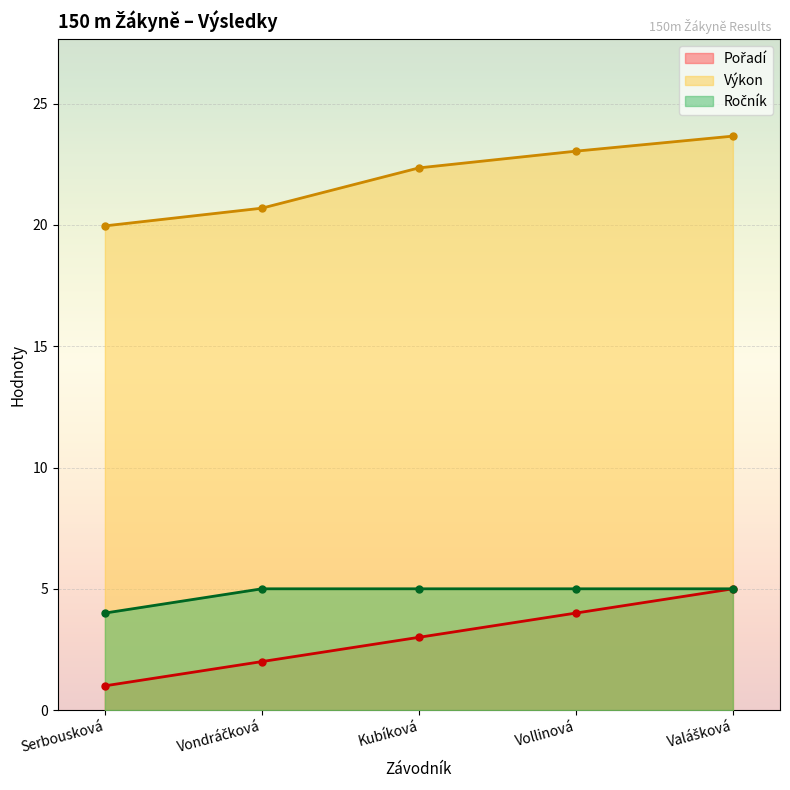

Which series has the largest total across all categories?

Výkon